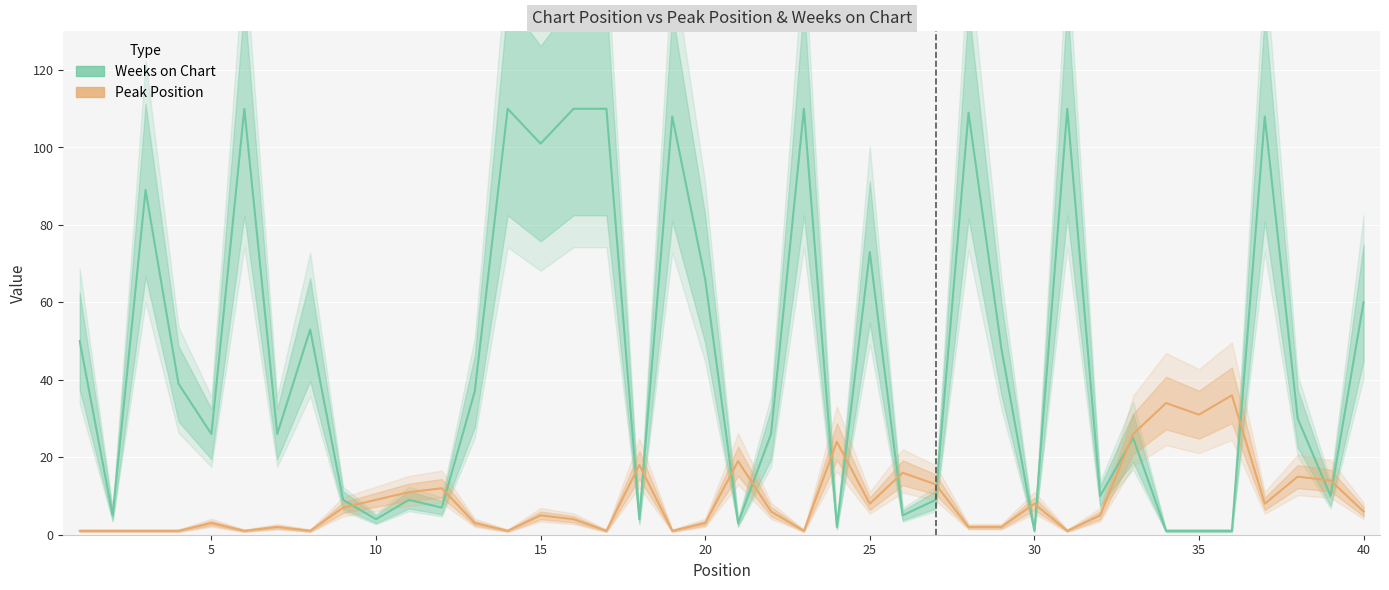

After their last crossing, which series has the higher values: Peak Position or Weeks on Chart?

Weeks on Chart